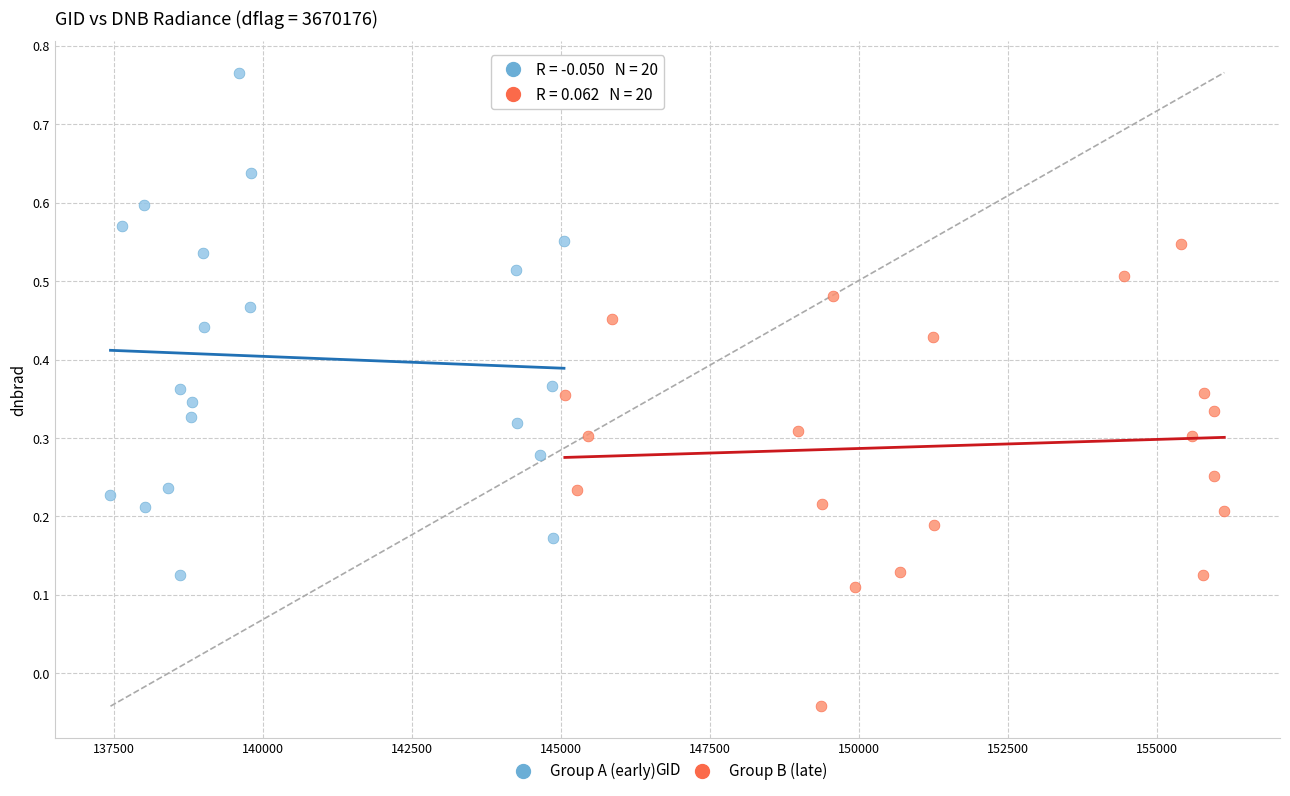

Which series has the largest Y range (max minus min)?

Group A (early)